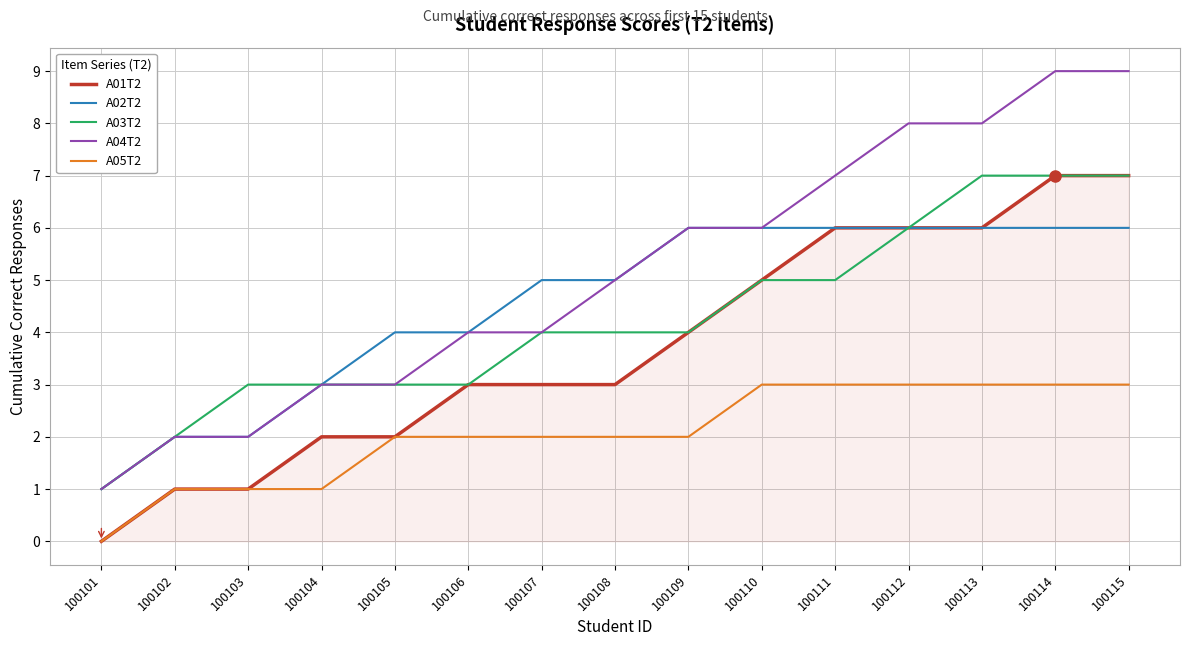

What is the difference between the highest and lowest values at 100111?

4